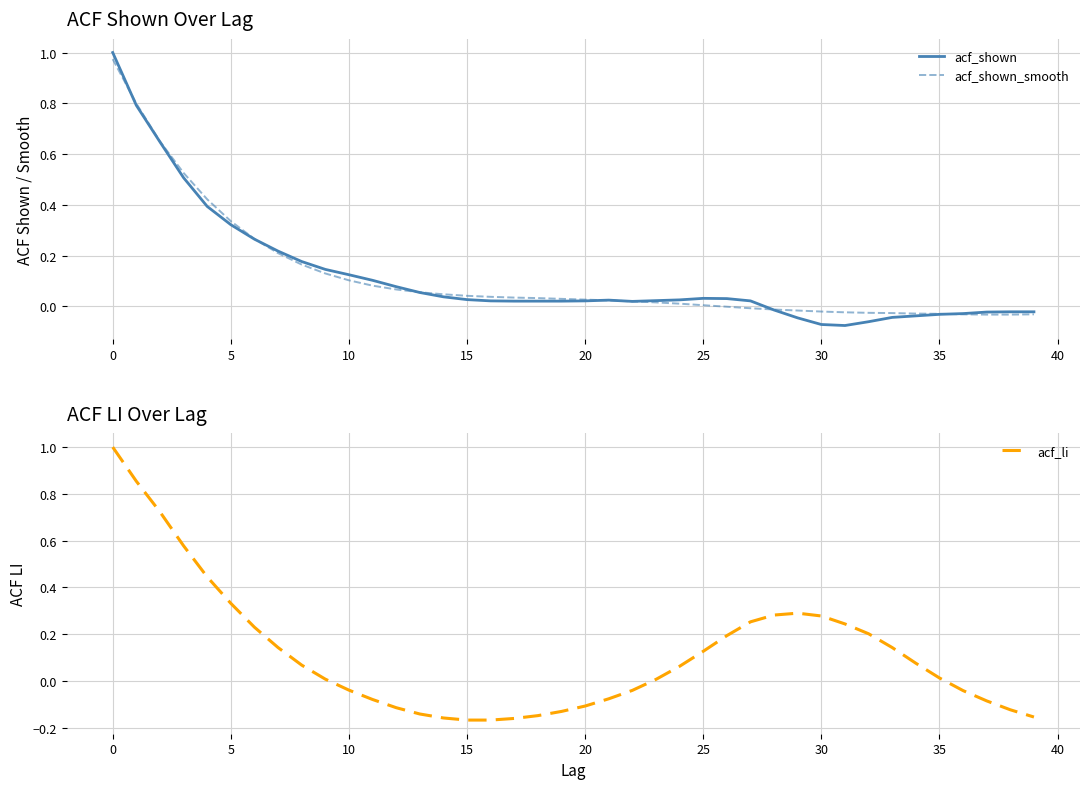

What value does the acf_li series have at 19?

-0.1